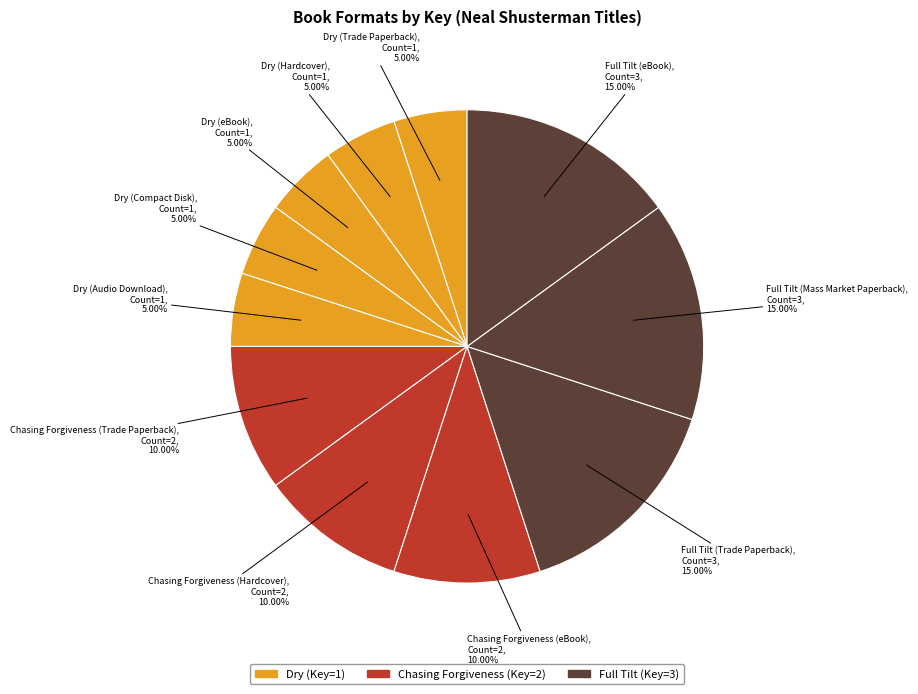

How many slices are in this pie chart?

11